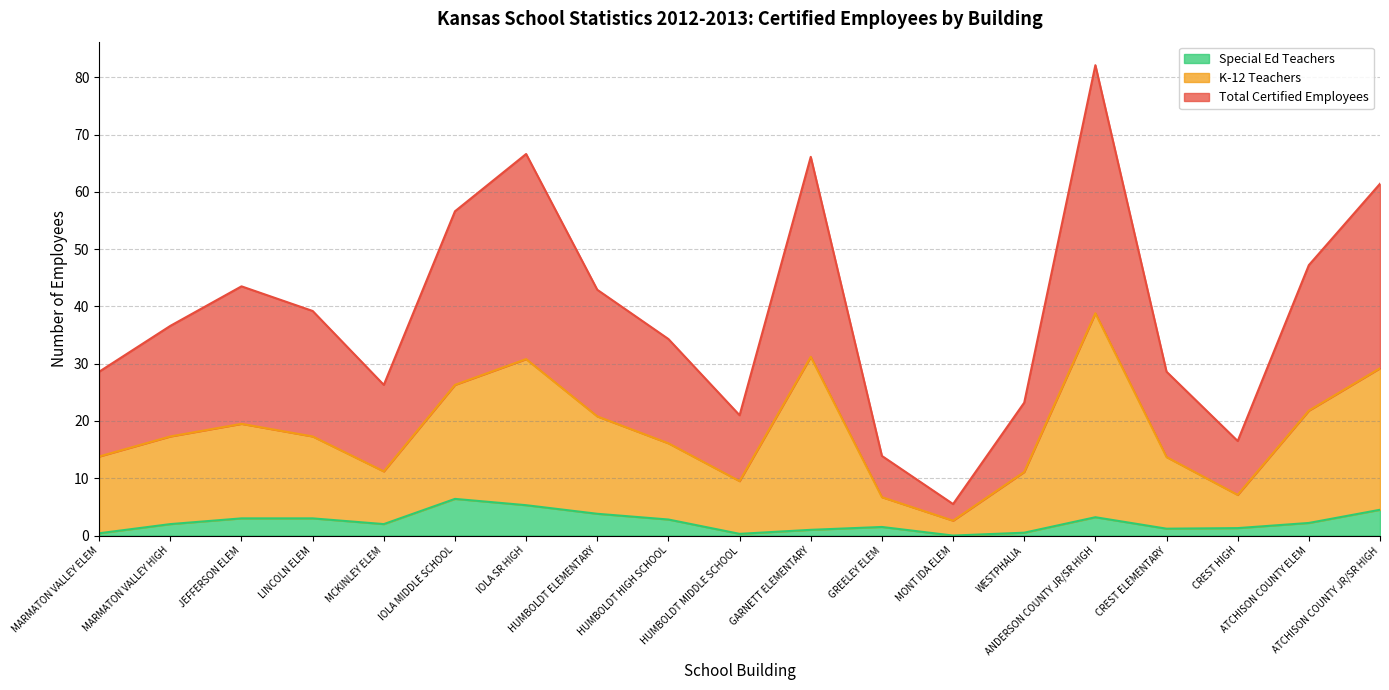

Which has a higher value, MONT IDA ELEM or HUMBOLDT HIGH SCHOOL?

HUMBOLDT HIGH SCHOOL